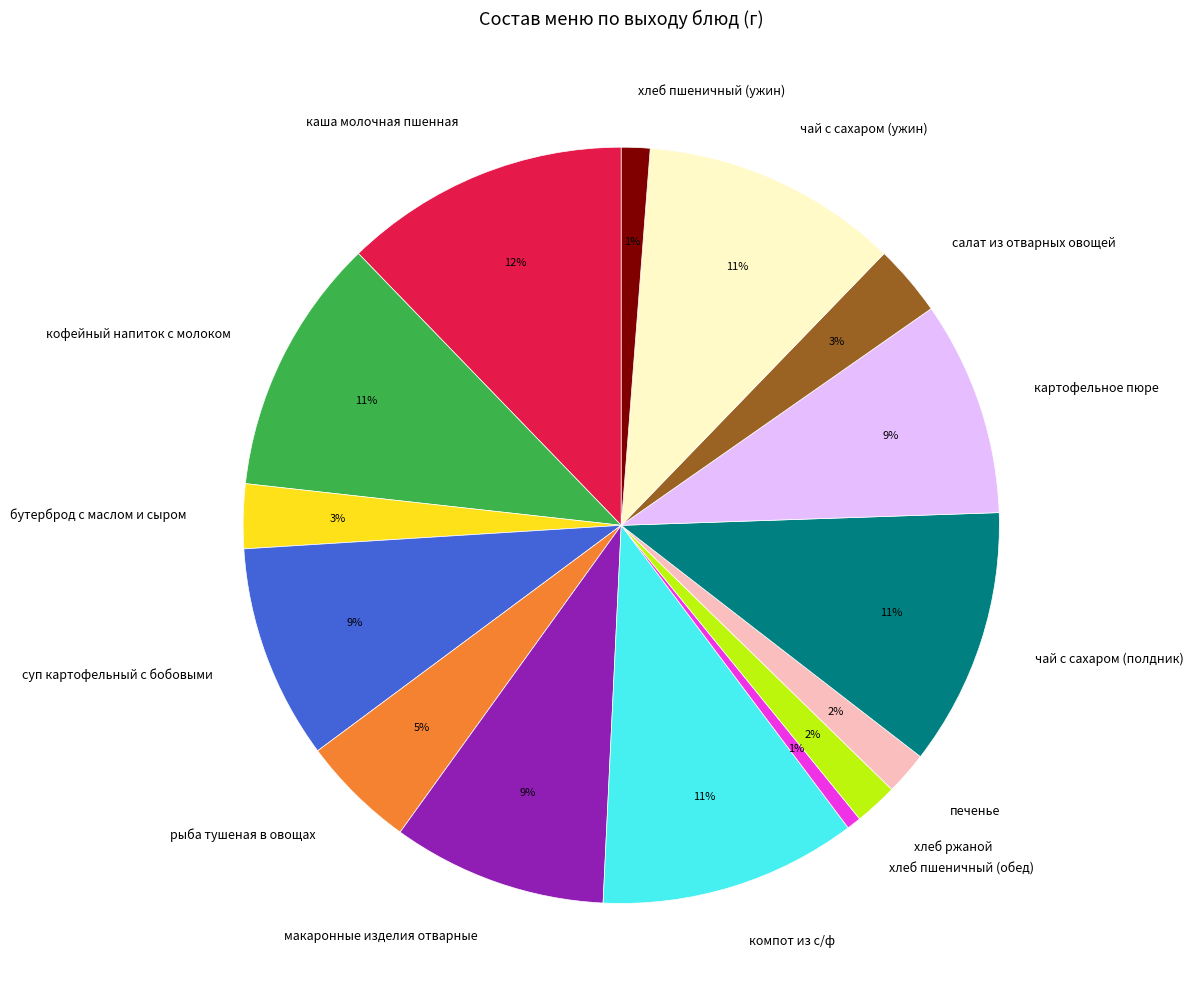

Is it true that салат из отварных овощей is 3% of the pie?

True